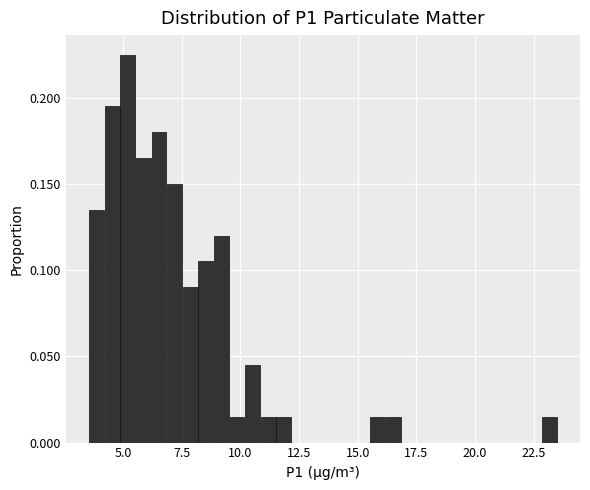

Read against the x-axis, roughly where is the centre of the tallest bar?

5.0